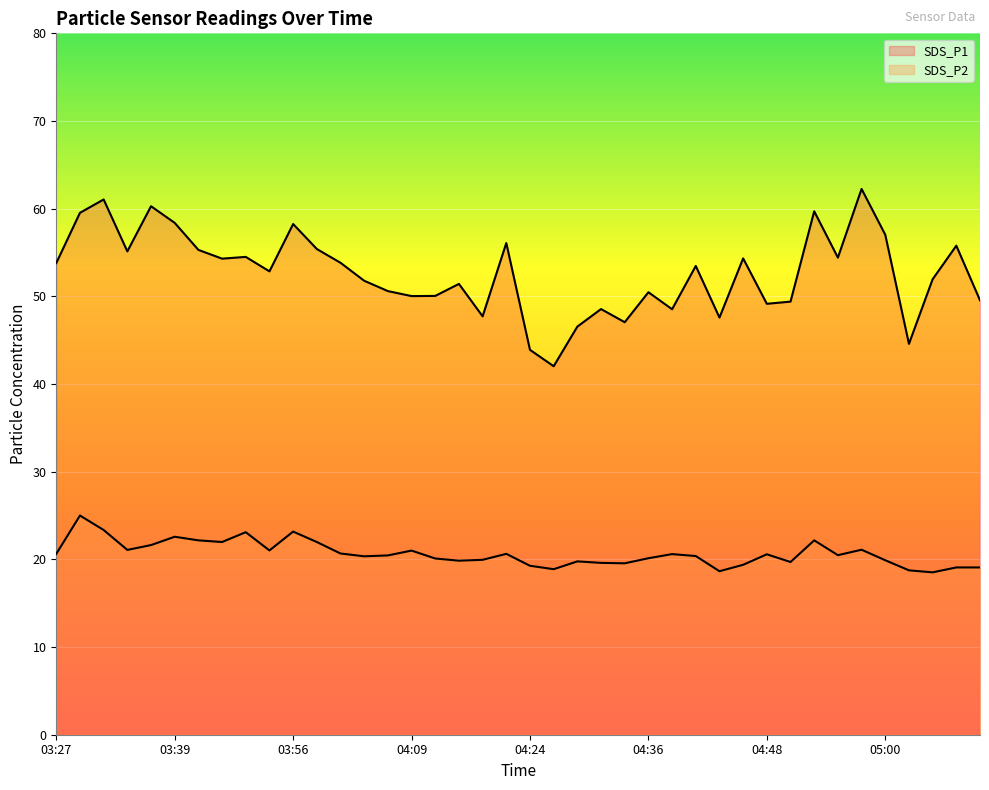

Which series has the widest spread of values?

SDS_P1